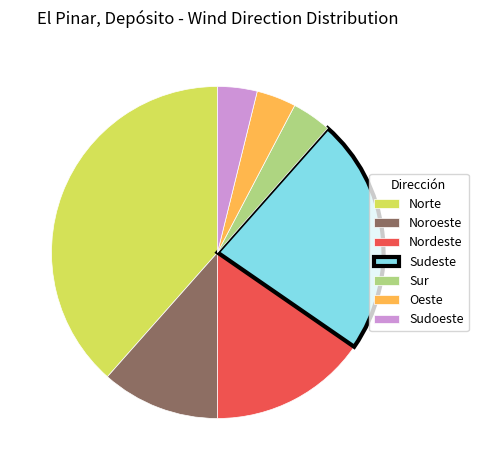

What is the ratio of the value at Nordeste to the value at Oeste?

4.0